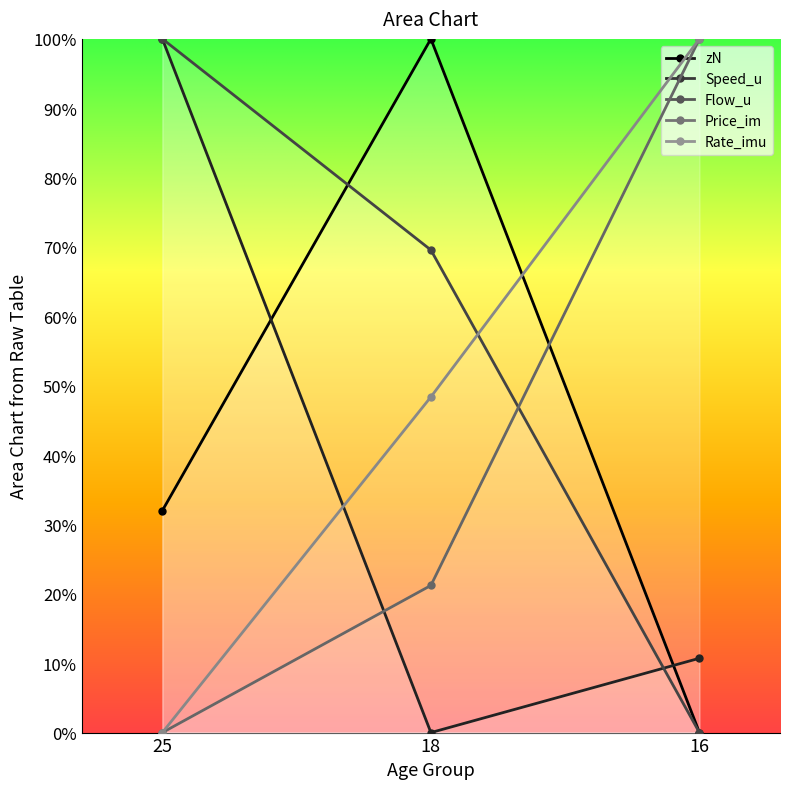

The Speed_u series shows 161.3 at 25. True or false?

False